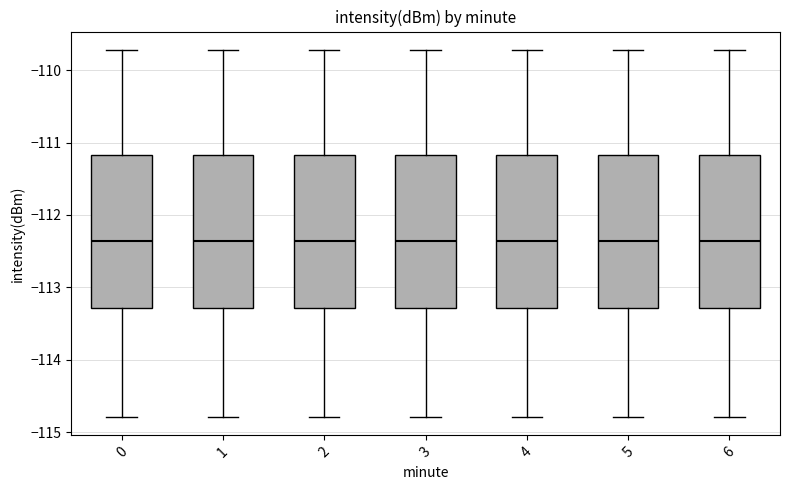

Reading left to right, read every box against the y-axis: the position of its median line, the range the box covers, and the ends of its whiskers. The values are not printed on the chart, so give them approximately, as read against the axis.

0: median -112.4, box -113.3 to -111.2, whiskers -114.8 to -109.7
1: median -112.4, box -113.3 to -111.2, whiskers -114.8 to -109.7
2: median -112.4, box -113.3 to -111.2, whiskers -114.8 to -109.7
3: median -112.4, box -113.3 to -111.2, whiskers -114.8 to -109.7
4: median -112.4, box -113.3 to -111.2, whiskers -114.8 to -109.7
5: median -112.4, box -113.3 to -111.2, whiskers -114.8 to -109.7
6: median -112.4, box -113.3 to -111.2, whiskers -114.8 to -109.7